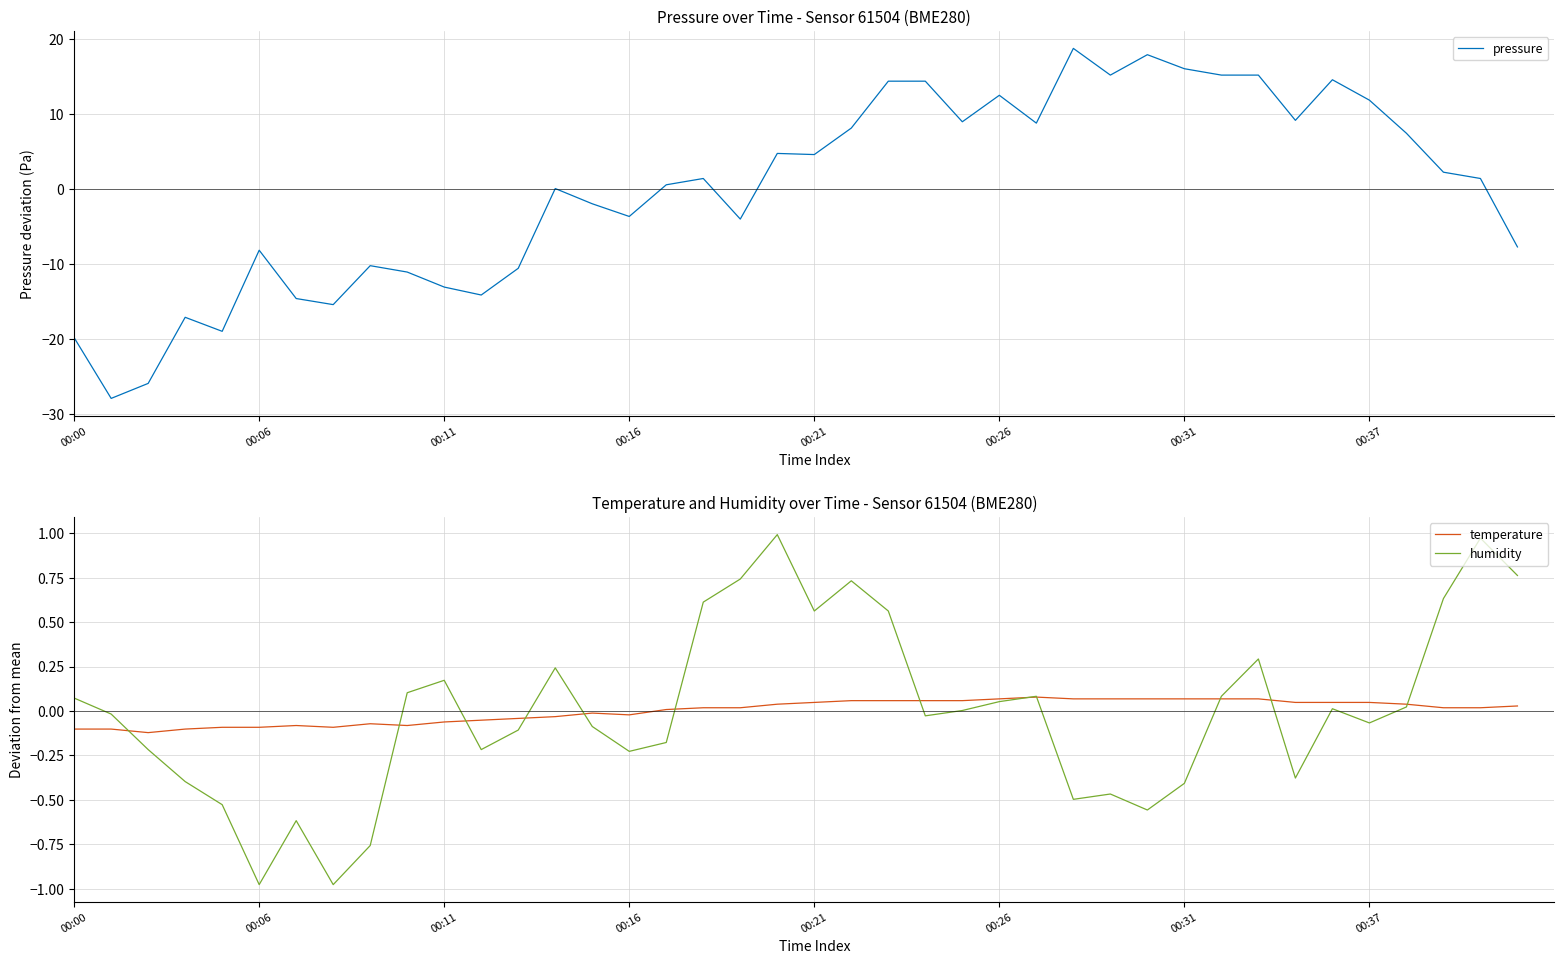

The humidity series shows 0.8 at 00:21. True or false?

False